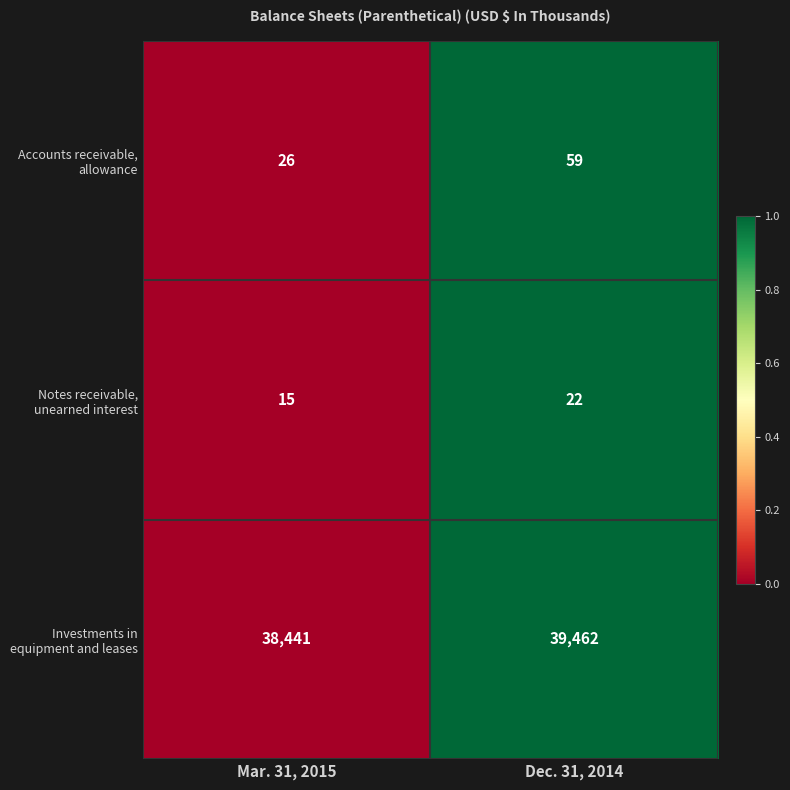

What is the minimum value shown in the chart?

15